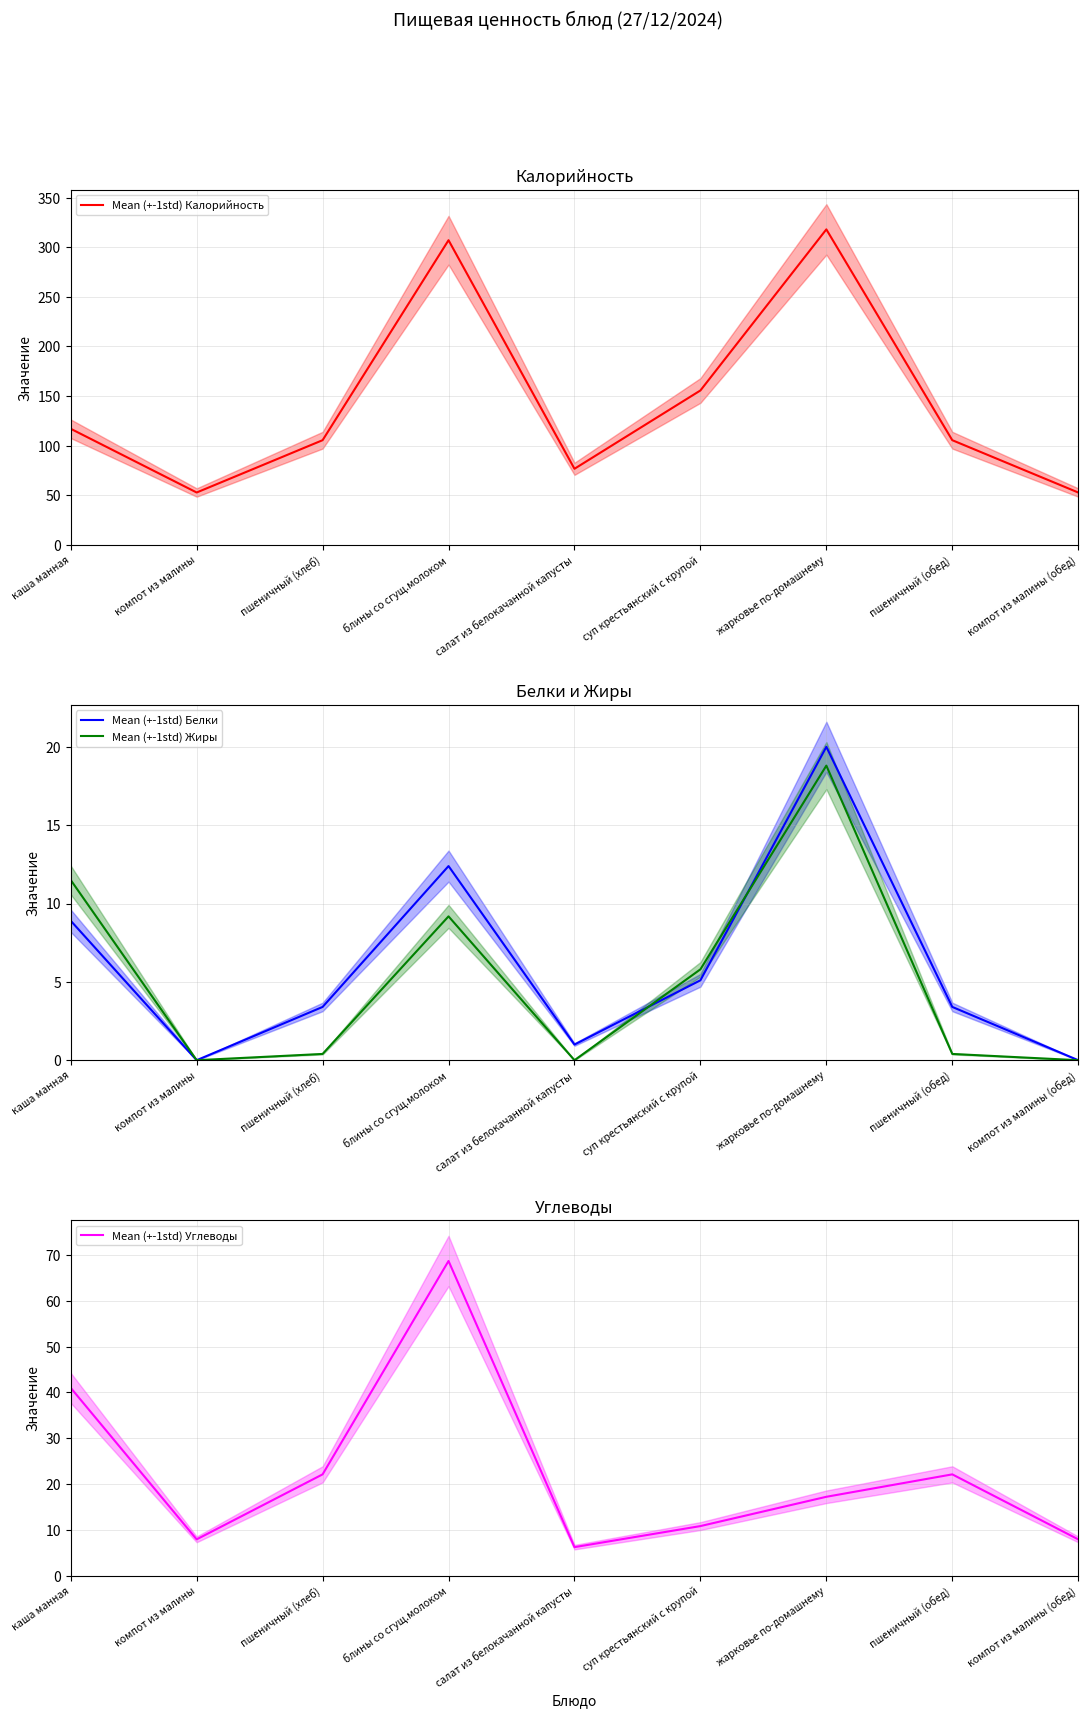

Between пшеничный (обед) and компот из малины (обед), which series saw the biggest shift?

Mean (+-1std) Калорийность